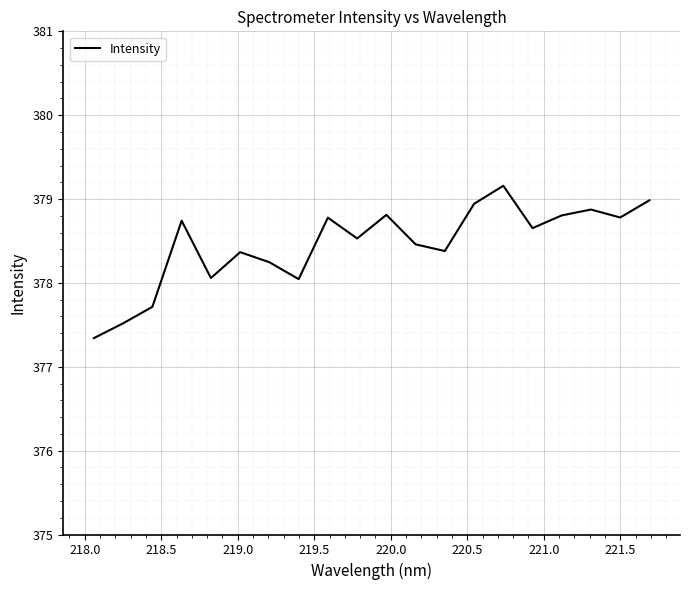

What is the difference between the maximum and minimum values?

1.8